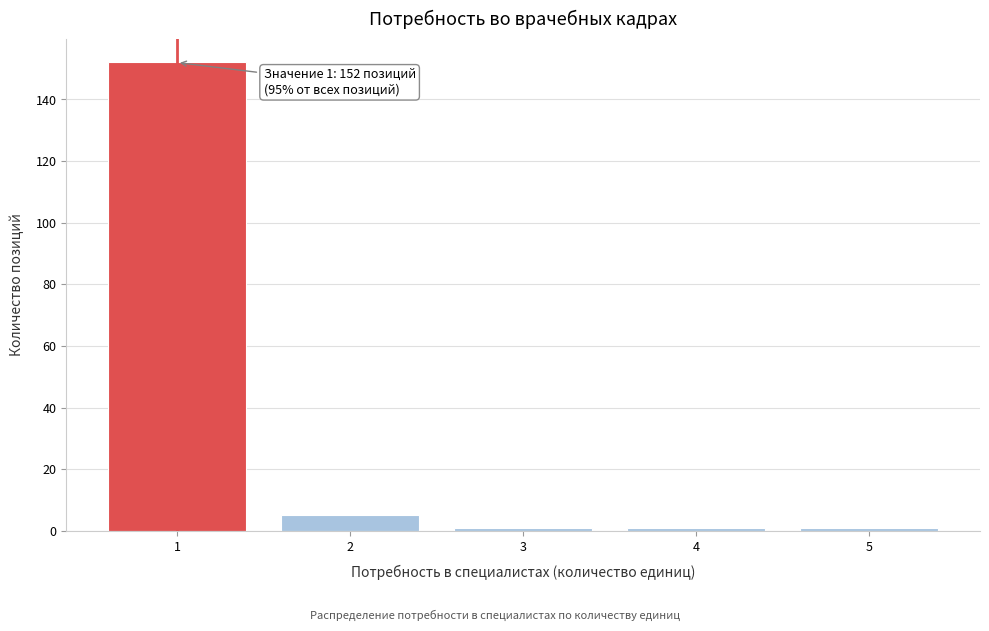

Over which range of the x-axis is the bar tallest?

0.5 to 1.5